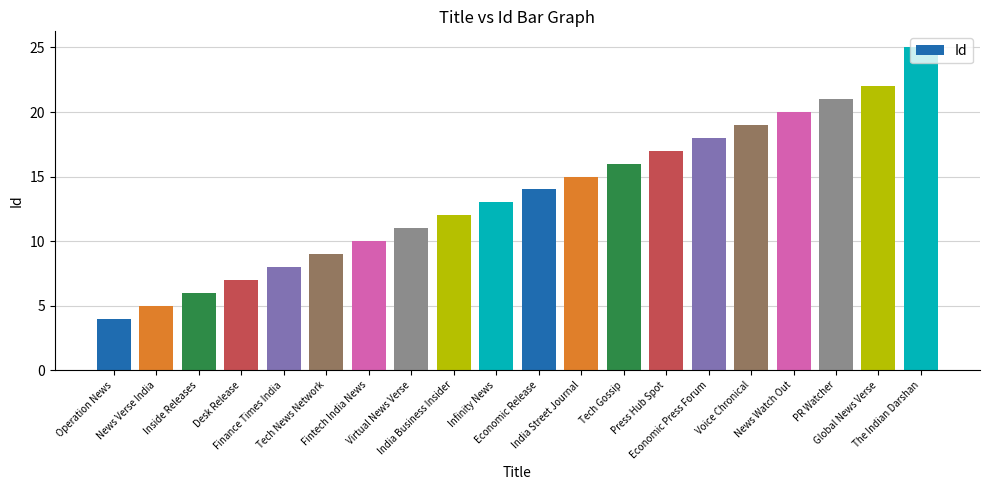

What position from the right is Operation News?

20